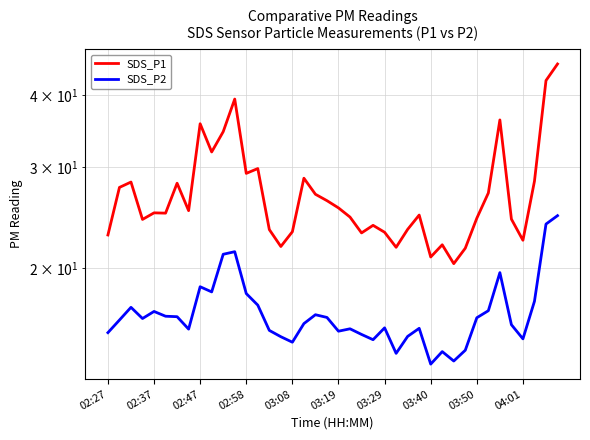

At 02:47, list the series in order from largest to smallest.

SDS_P1, SDS_P2